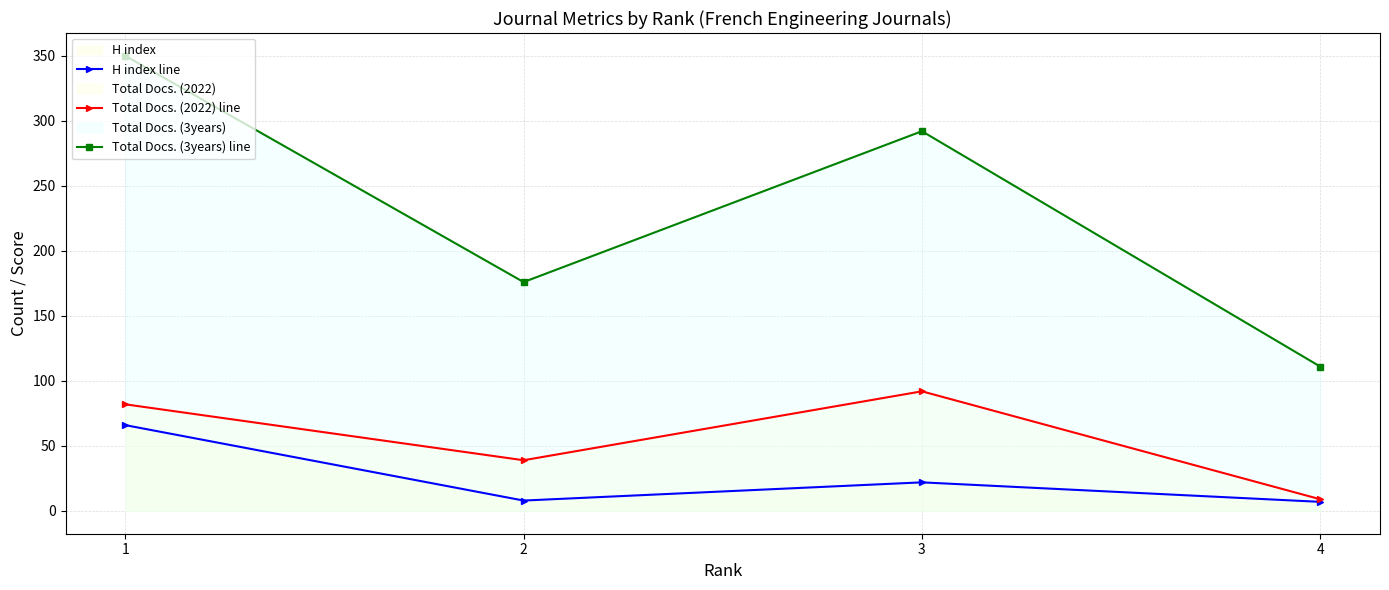

What is the difference between the maximum and minimum values in the H index line series?

59